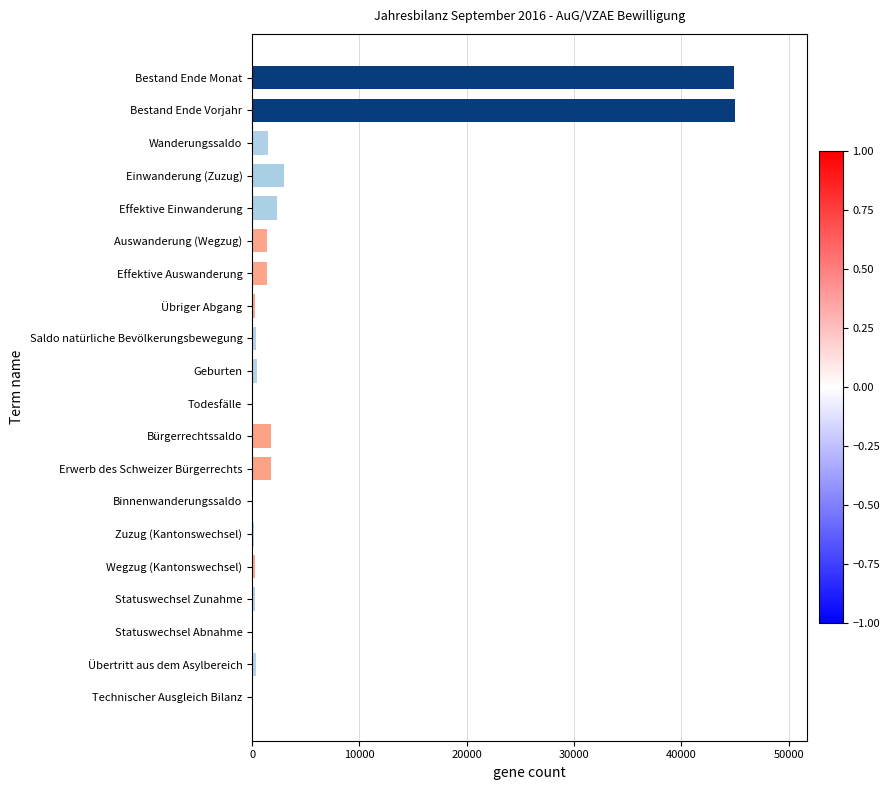

How many categories are shown in the chart?

20